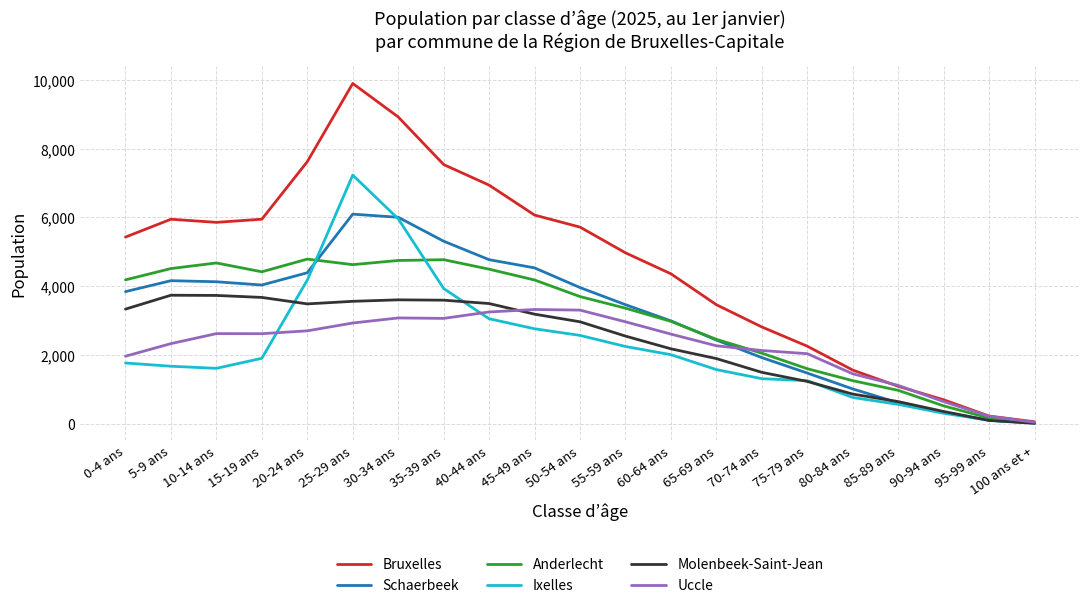

In Bruxelles, how many points are higher than both neighbors (excluding endpoints)?

2